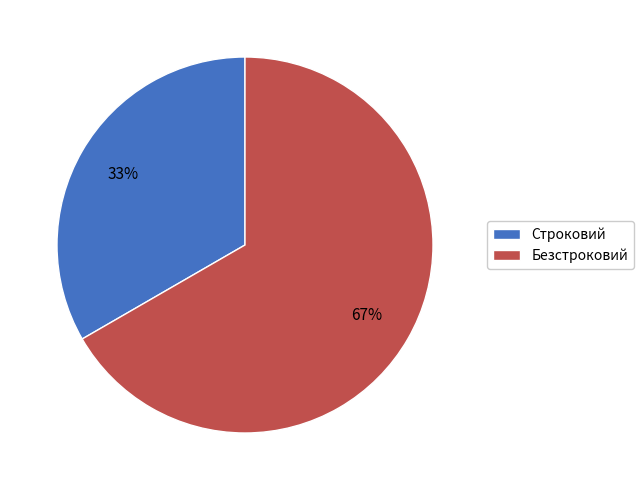

Which slice is the largest?

Безстроковий